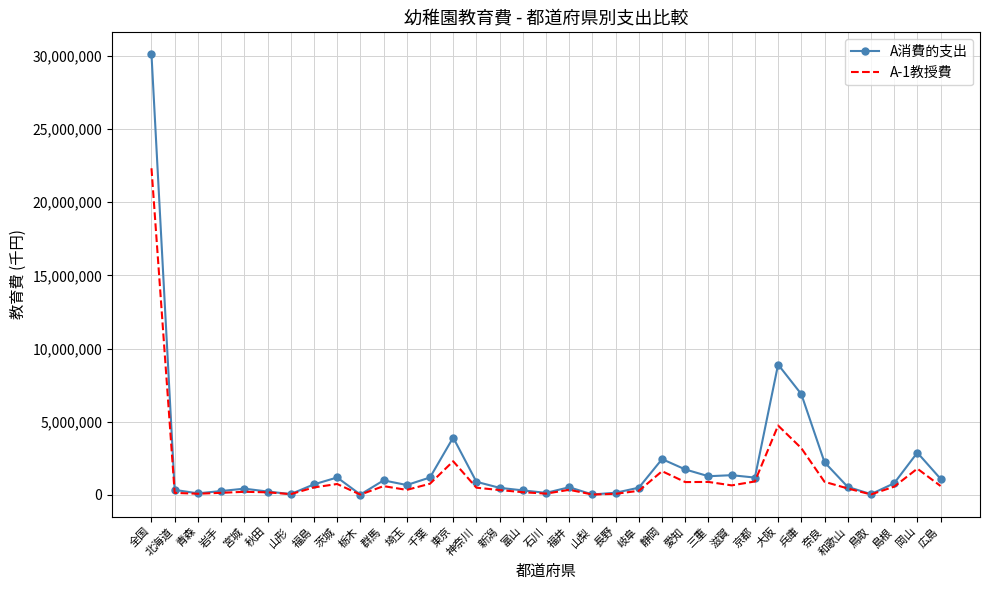

What is the difference between the second highest and minimum values in the A-1教授費 series?

4716918